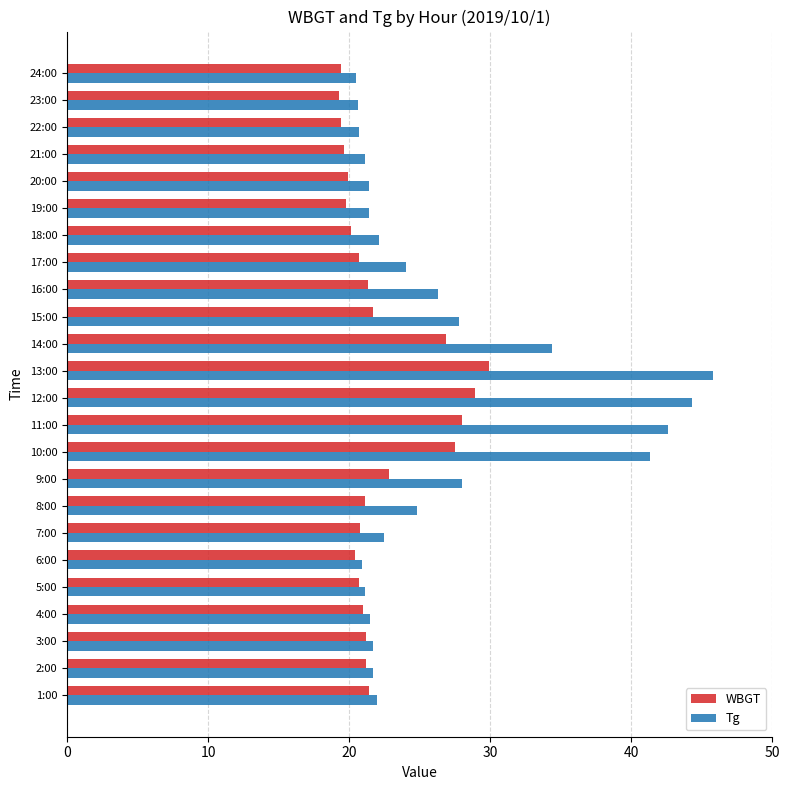

At which label is Tg closest to 33?

14:00